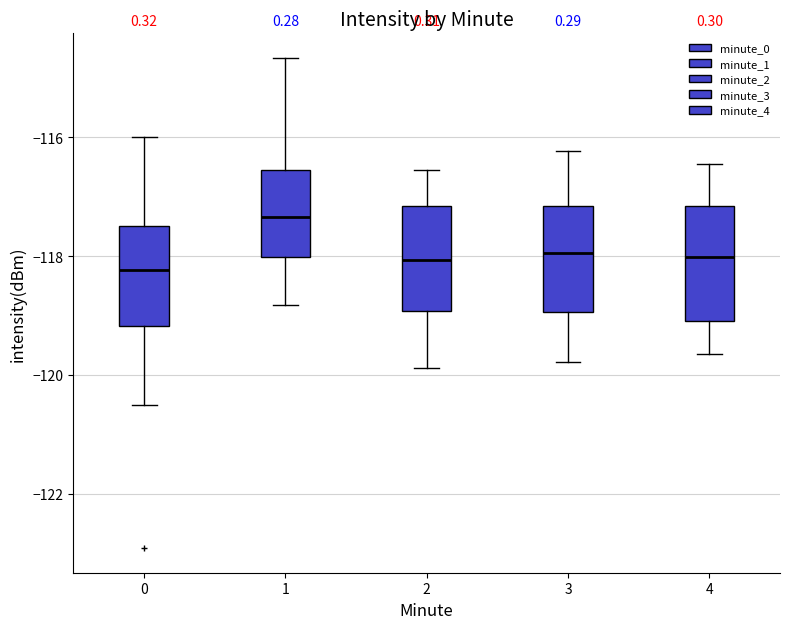

Where does the lower whisker of the box at x = 1 end on the y-axis? The values are not printed on the chart, so give them approximately, as read against the axis.

-118.8